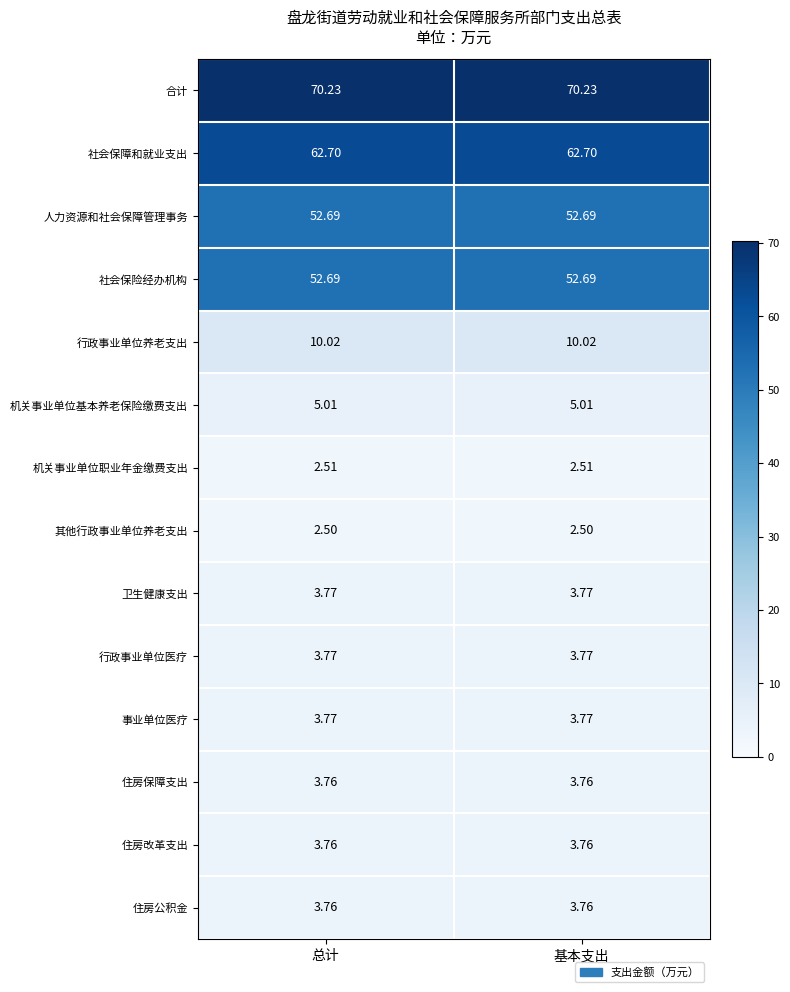

Is the value of 机关事业单位基本养老保险缴费支出 at 基本支出 greater than the value of 人力资源和社会保障管理事务 at 总计?

No